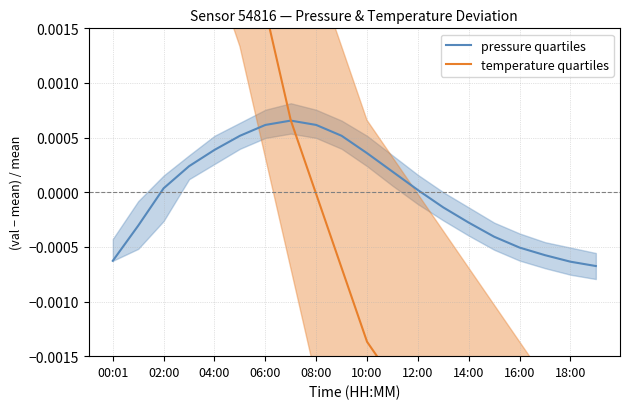

What position from the right is 14:00?

6